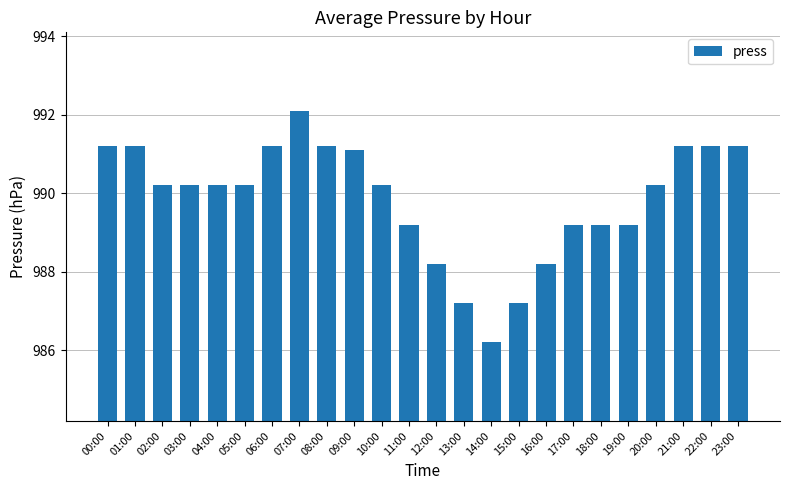

True or false: the data shows 393.5 at 09:00.

False